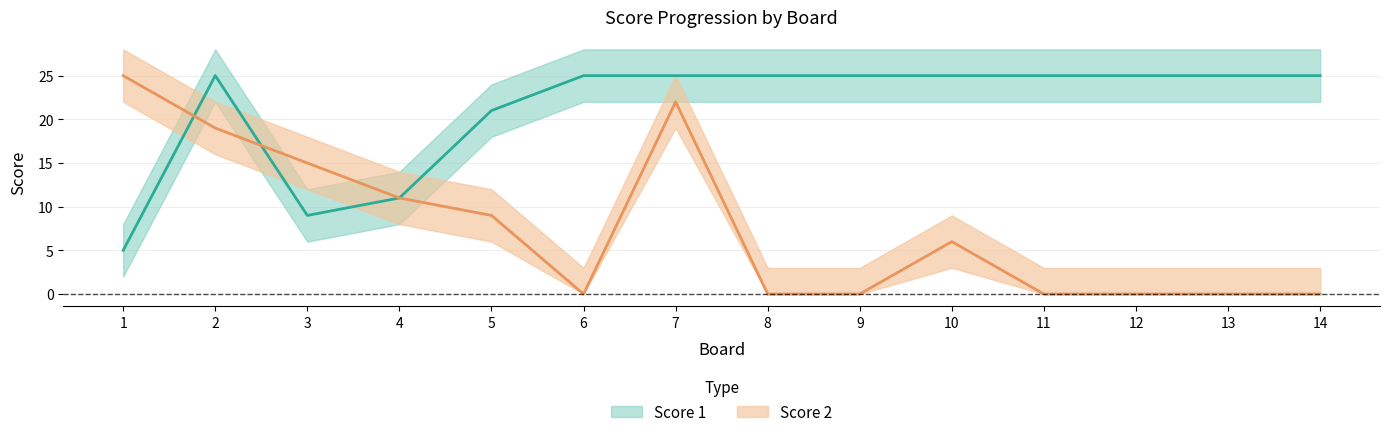

How many lines are shown in the chart?

2